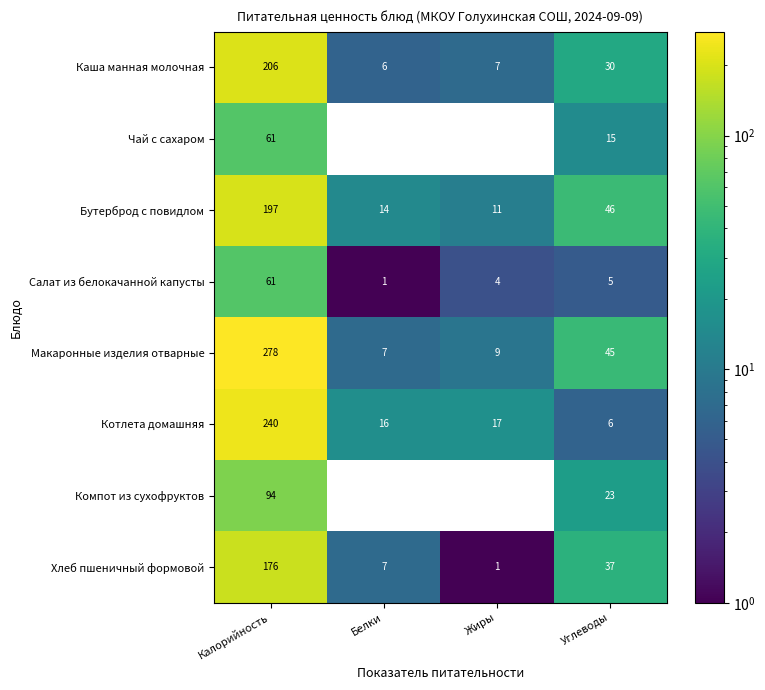

At how many categories does at least one series exceed 36?

2